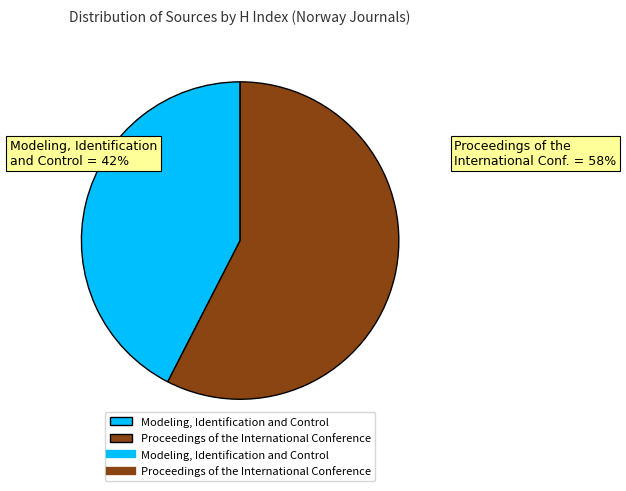

What is the largest slice in the pie chart?

Proceedings of the International Conference